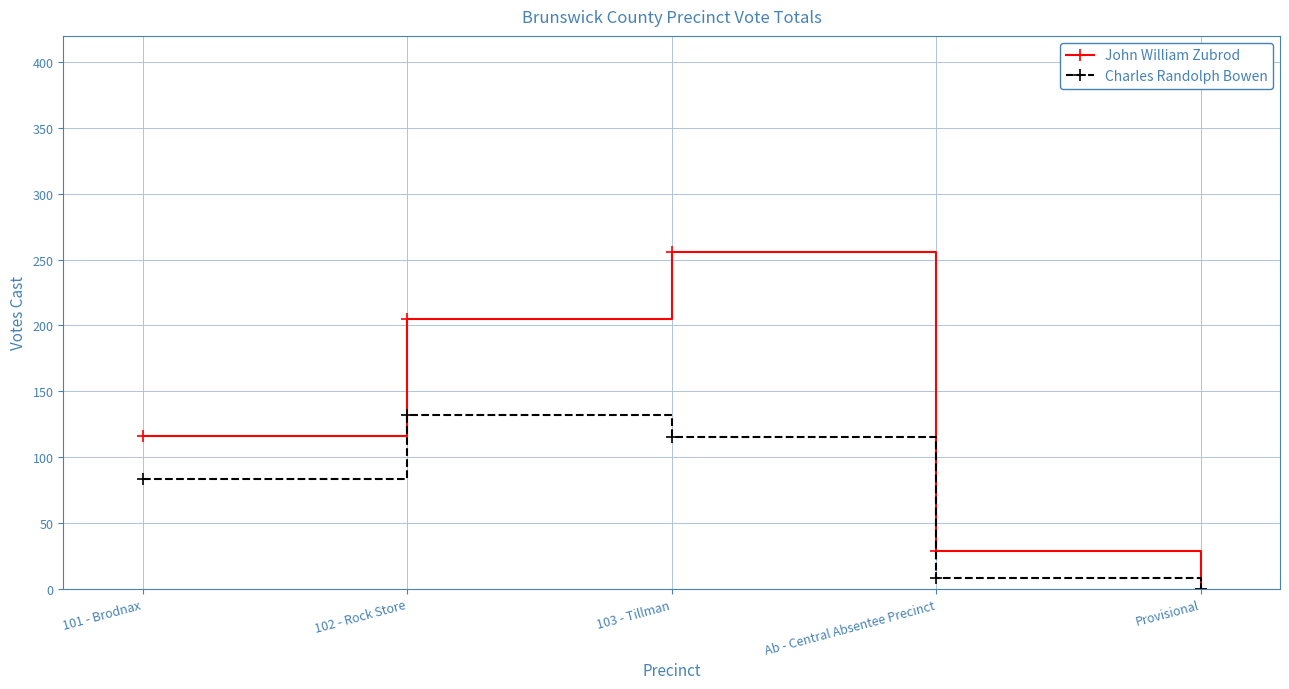

Rank the series at 102 - Rock Store from lowest to highest value.

Charles Randolph Bowen, John William Zubrod